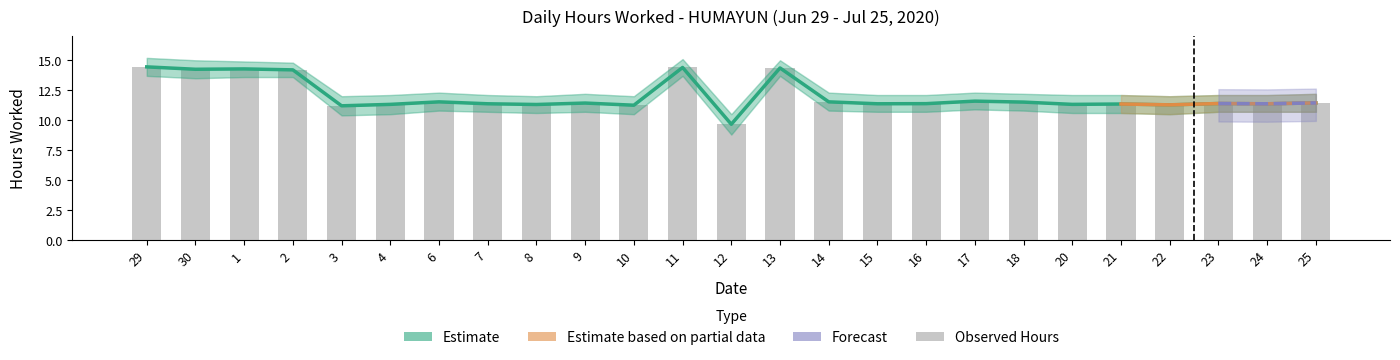

Reading left to right, transcribe all the data shown in this chart.

29=14.4	30=14.2	1=14.3	2=14.2	3=11.2	4=11.3	6=11.5	7=11.4	8=11.3	9=11.4	10=11.2	11=14.4	12=9.7	13=14.4	14=11.5	15=11.4	16=11.4	17=11.6	18=11.5	20=11.3	21=11.3	22=11.3	23=11.4	24=11.4	25=11.4